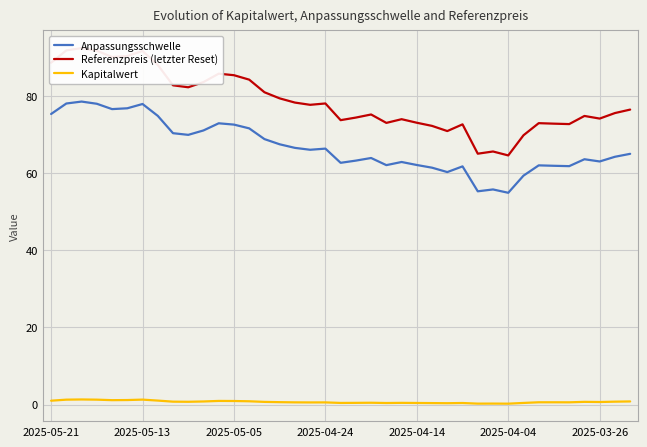

What is the spread (max minus min) of values at 21?

74.8